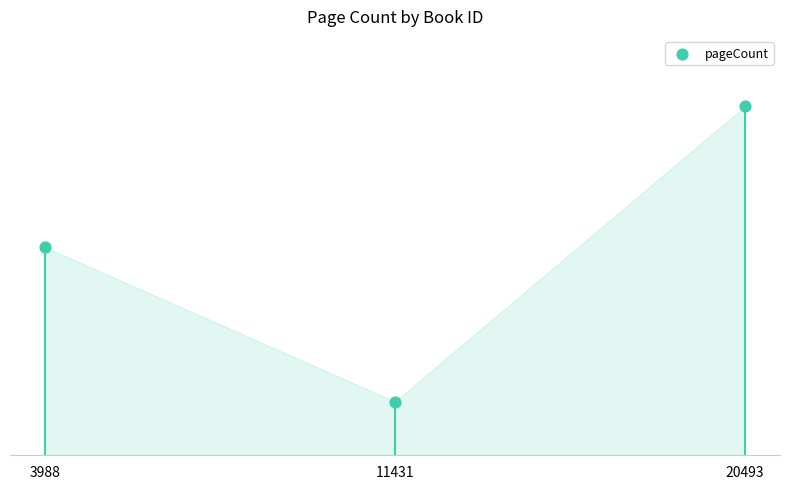

Between 20493 and 11431, which is larger?

20493